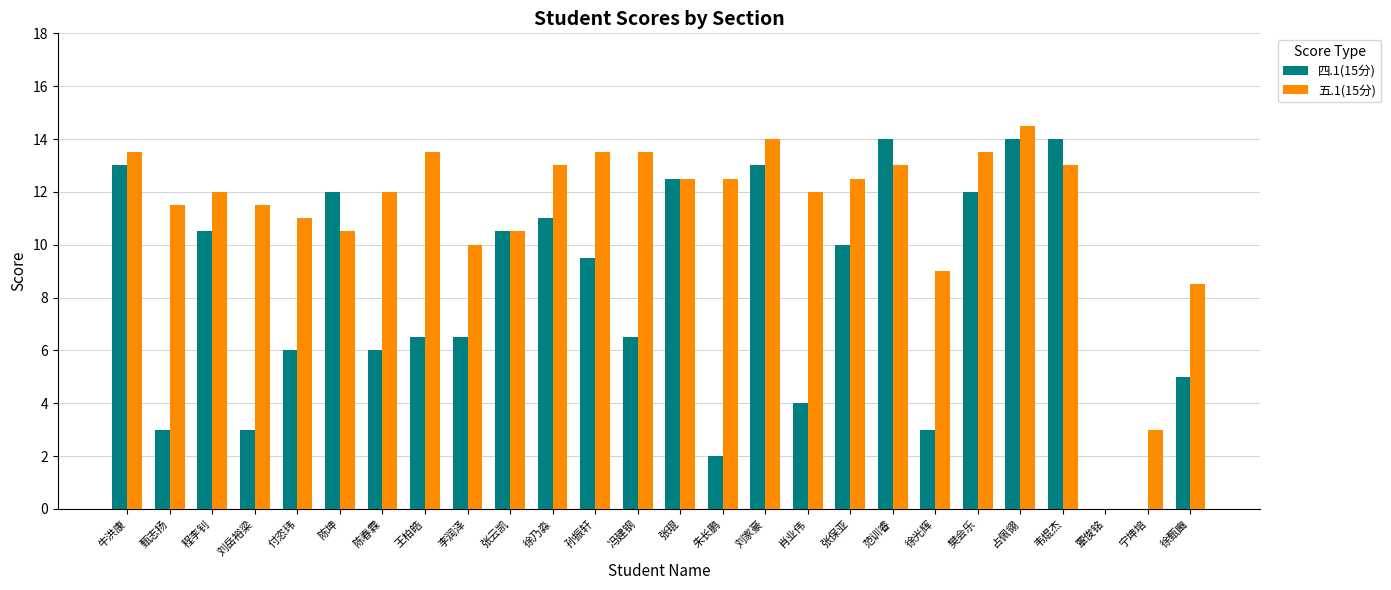

Which series changed the most between 付恣玮 and 张琨?

四.1(15分)